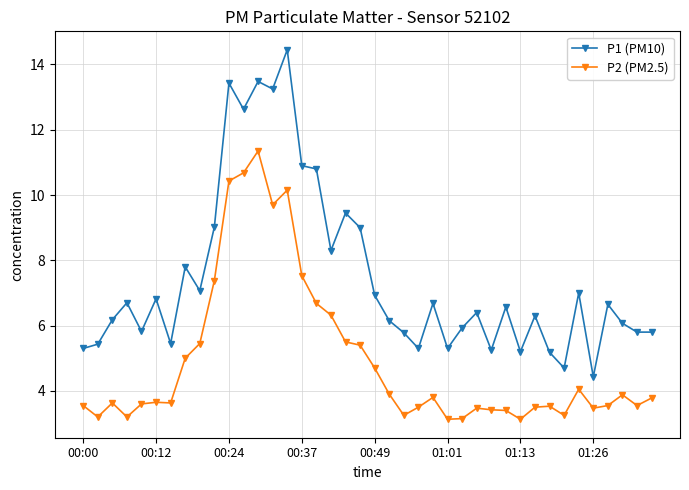

What is the sum of all P2 (PM2.5) values?

197.4